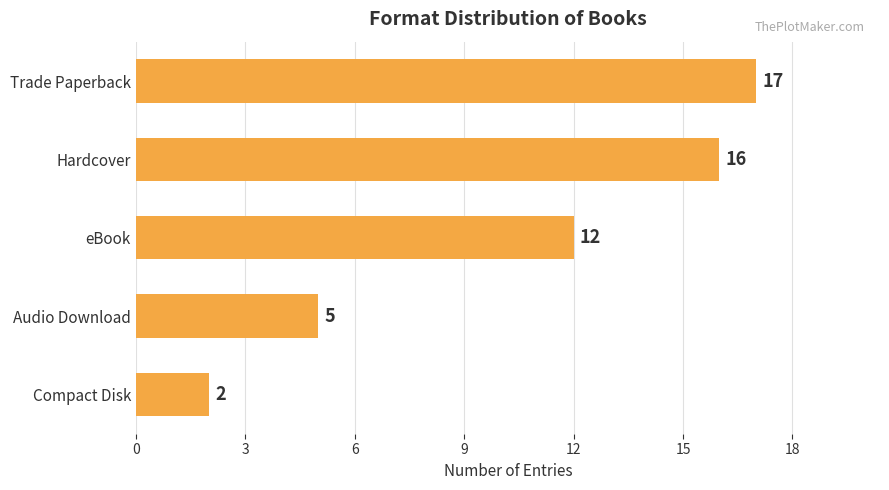

Reading bottom to top, list all the values displayed in this chart.

2	5	12	16	17